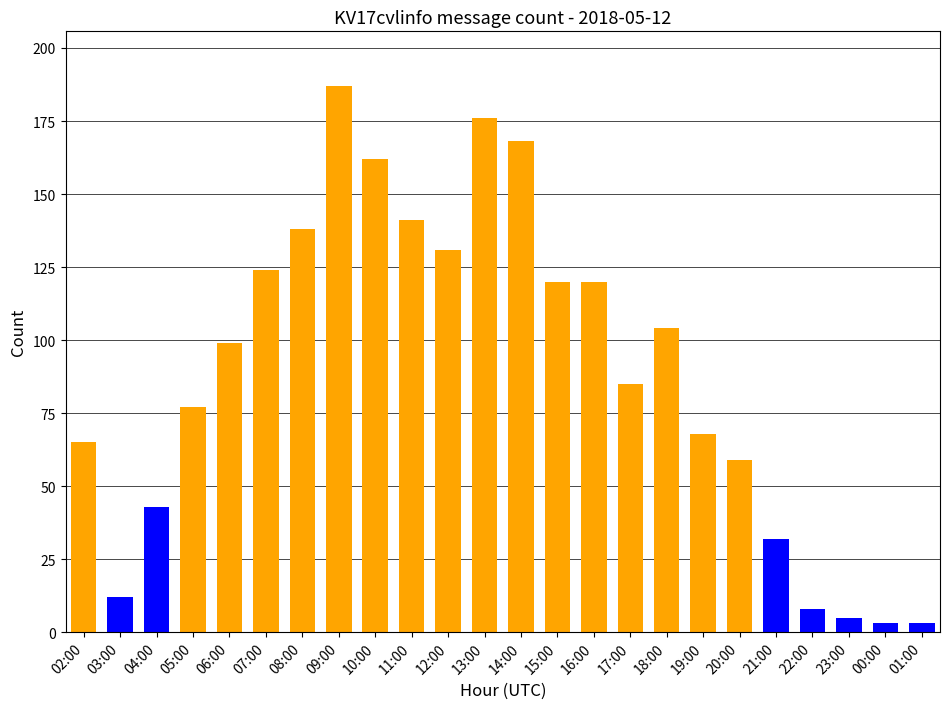

What is the difference between the maximum and minimum values?

184